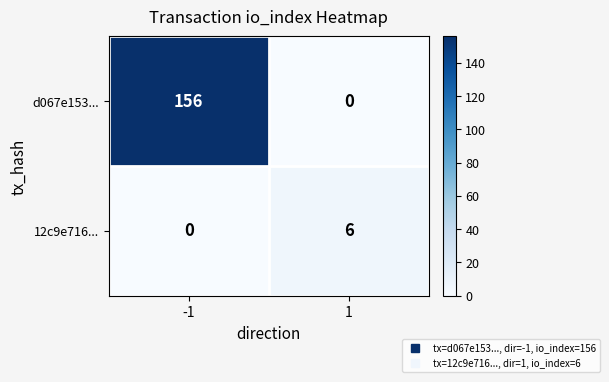

At how many categories does at least one series exceed 92?

1